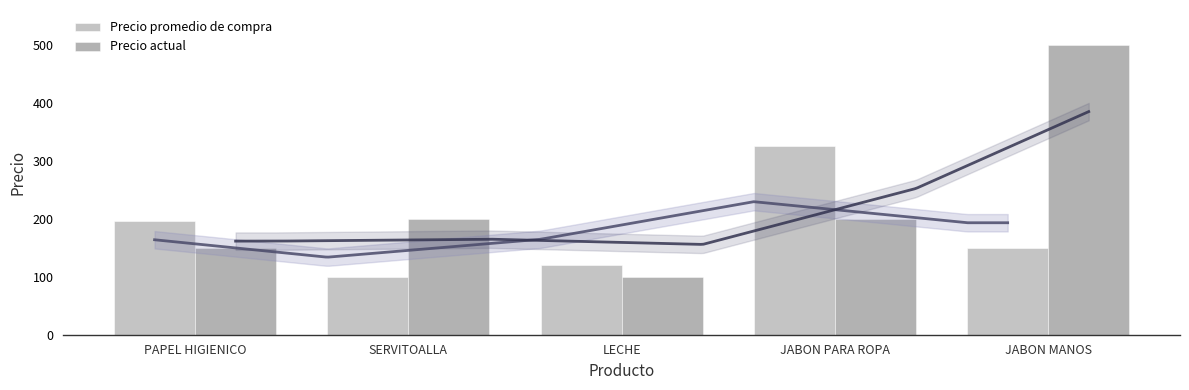

At JABON PARA ROPA, list the series in order from smallest to largest.

Precio actual, Precio promedio de compra